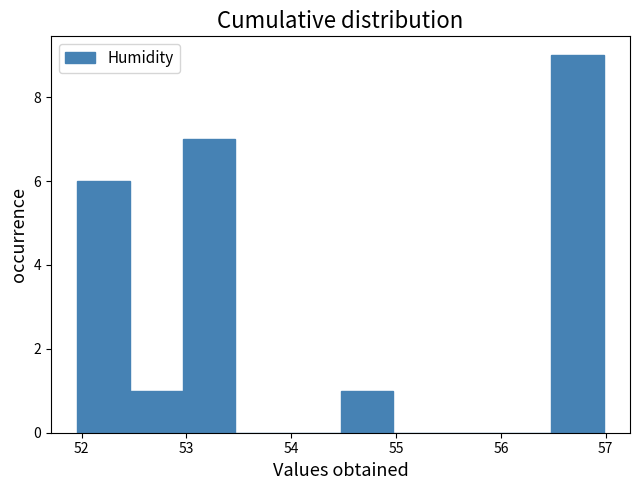

Which range on the x-axis has the tallest bar?

56.5 to 57.0